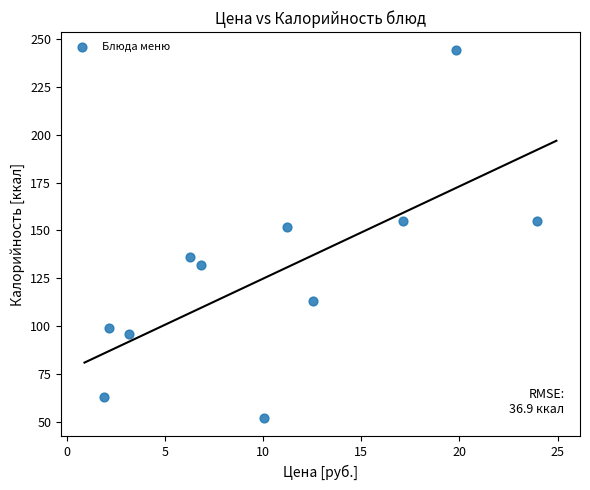

What Y value in the scatter plot is closest to 148?

152